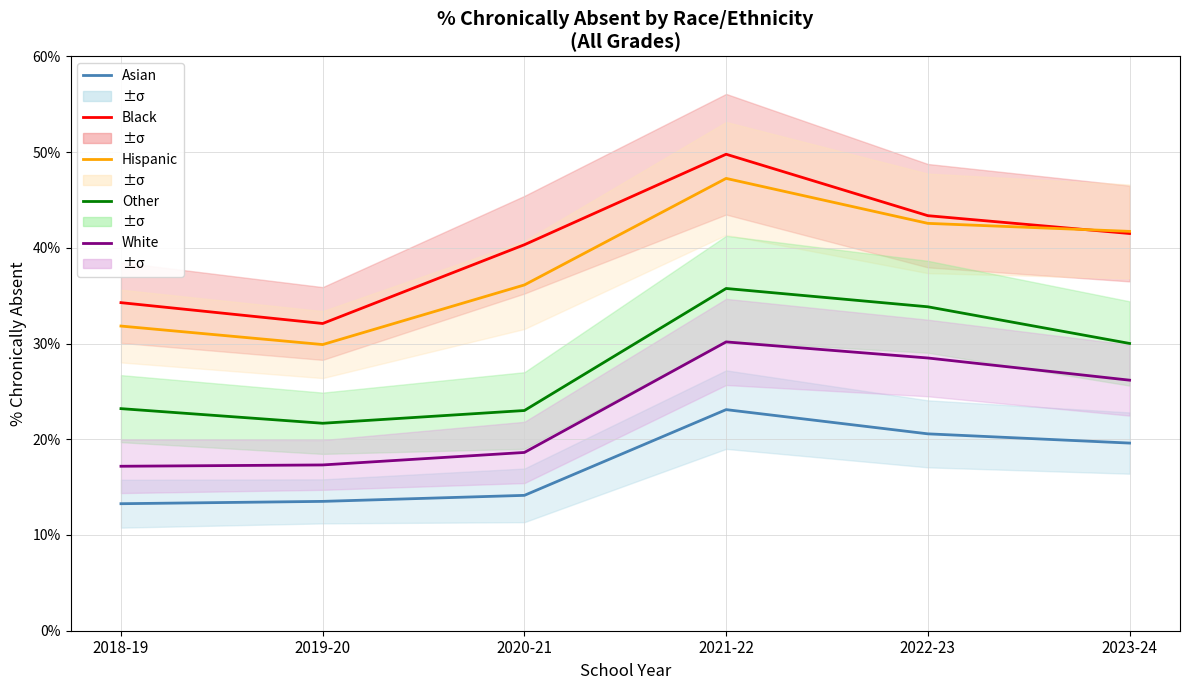

Which series has the widest spread of values?

Black